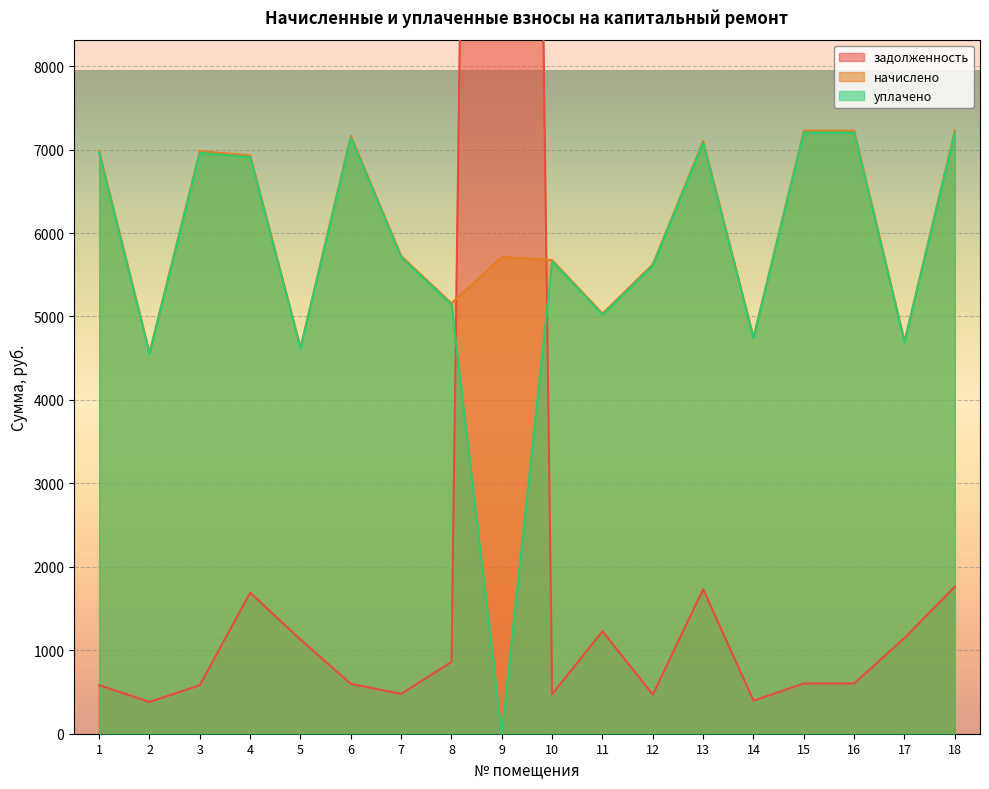

Where is уплачено nearest to the value 3602?

2